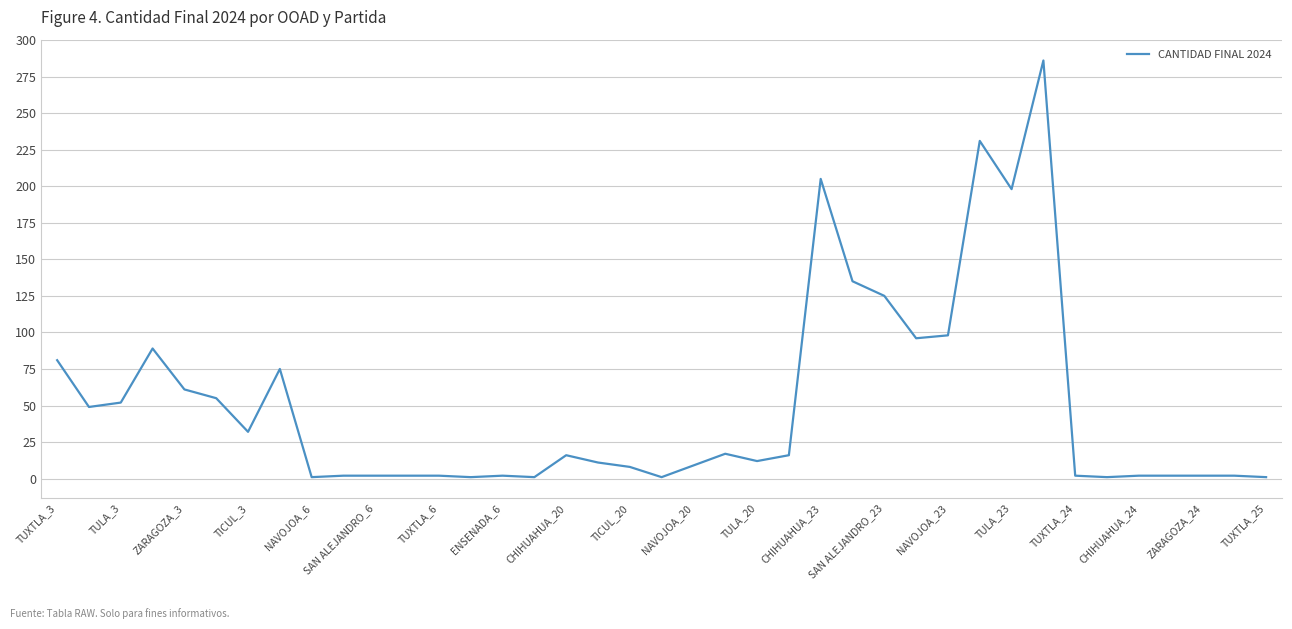

True or false: the data has more than 2 interior local peaks.

True